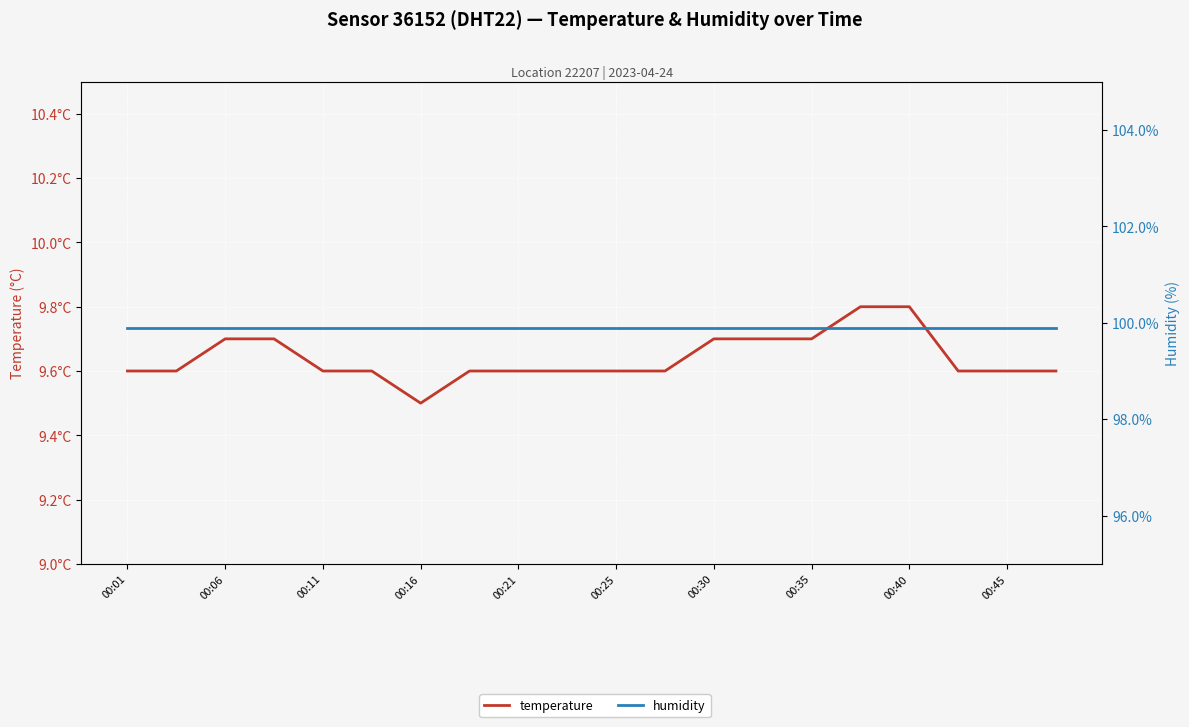

True or false: humidity and temperature cross at least once.

False